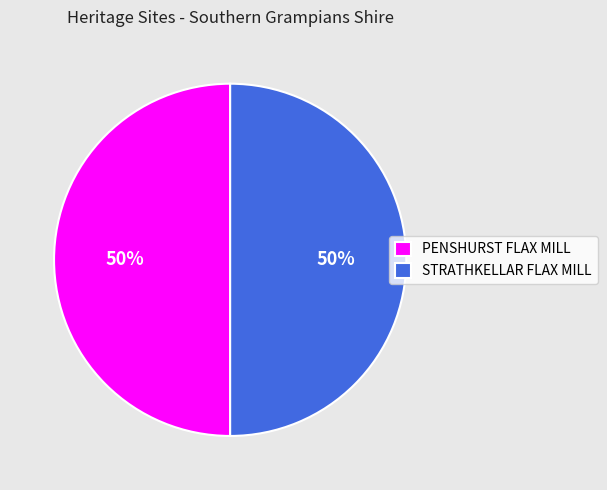

How many slices are in this pie chart?

2